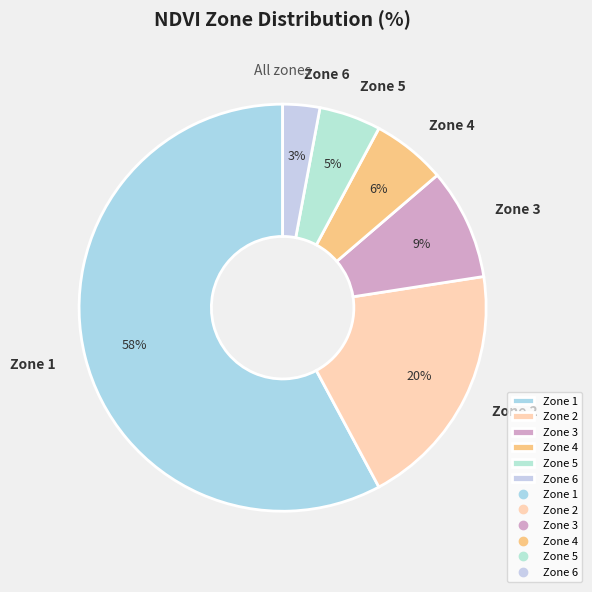

What percentage is the Zone 3 slice, to the nearest percent?

9%